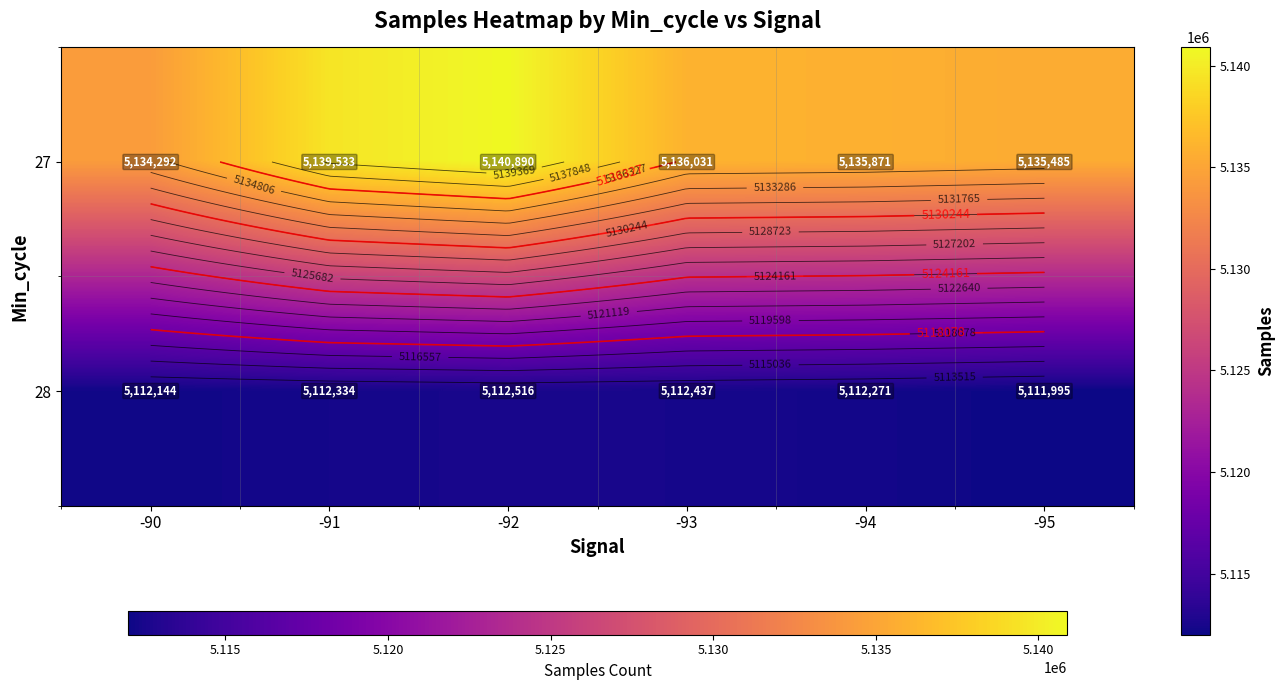

Rank the series by their average value, from lowest to highest.

28, 27